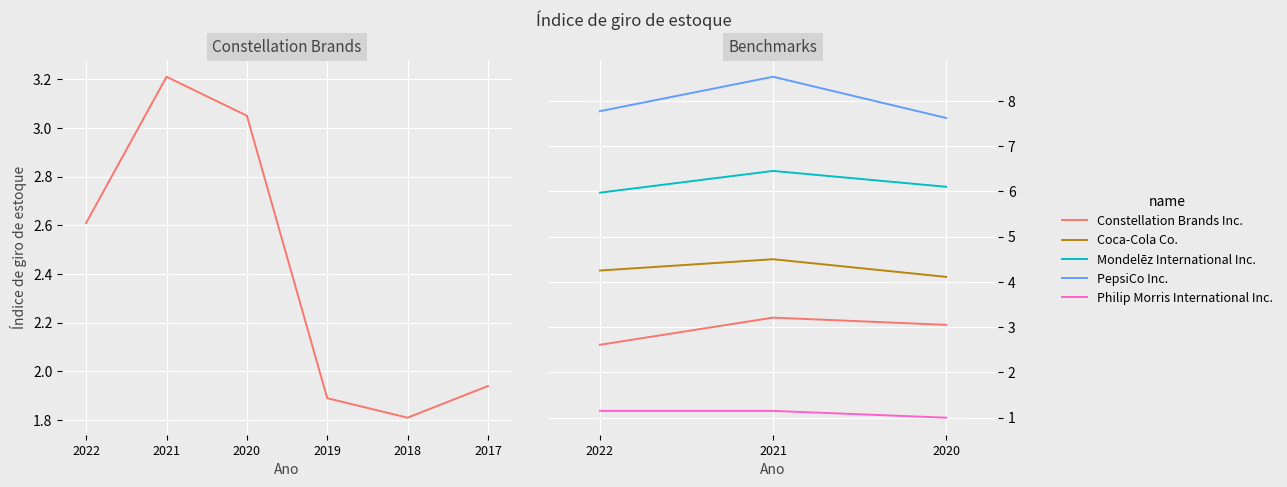

Where does the Mondelēz International Inc. series first go above 6?

2021